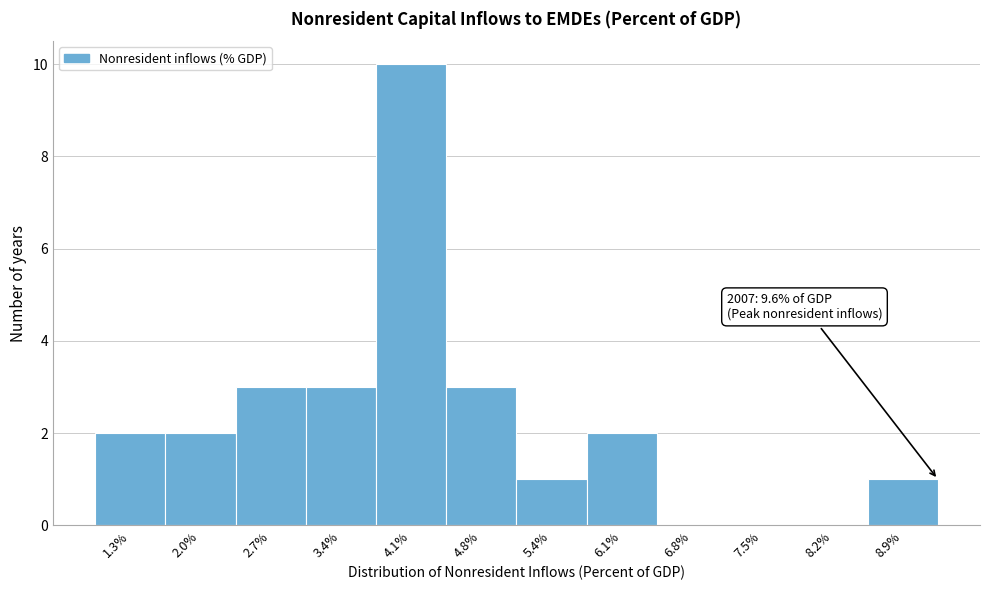

Reading left to right, transcribe all the data shown in this chart.

1.3%=2	2.0%=2	2.7%=3	3.4%=3	4.1%=10	4.8%=3	5.4%=1	6.1%=2	6.8%=0	7.5%=0	8.2%=0	8.9%=1